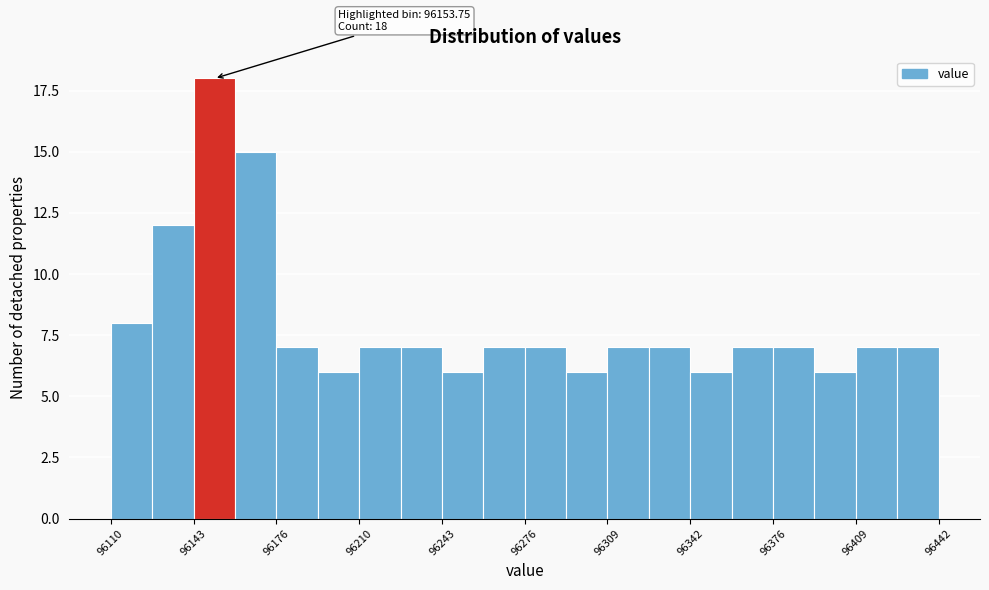

Around what value on the x-axis is the tallest bar? Give the approximate position of its centre, as read against the axis.

96150